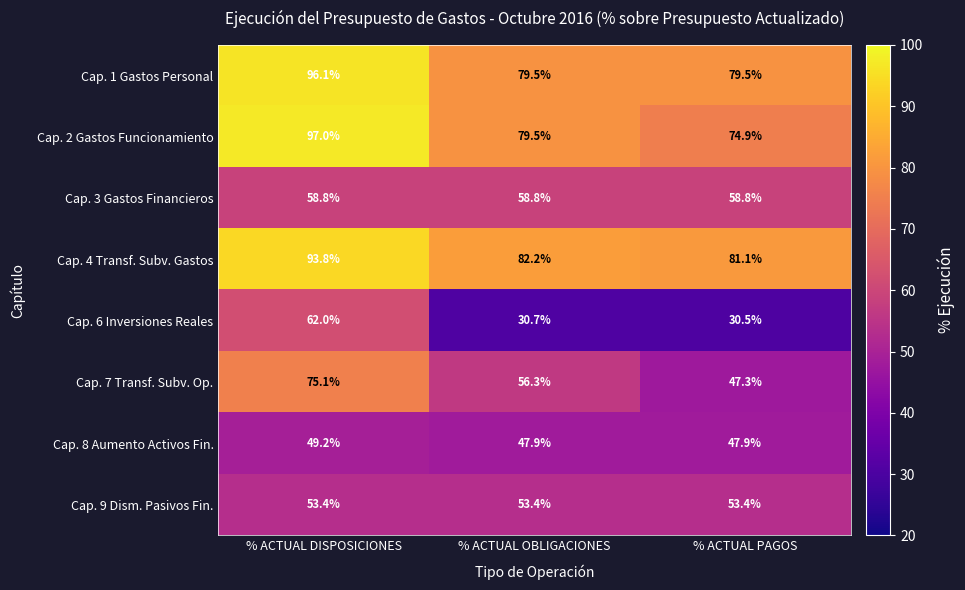

True or false: Cap. 2 Gastos Funcionamiento has a value of 44.0 at % ACTUAL DISPOSICIONES.

False